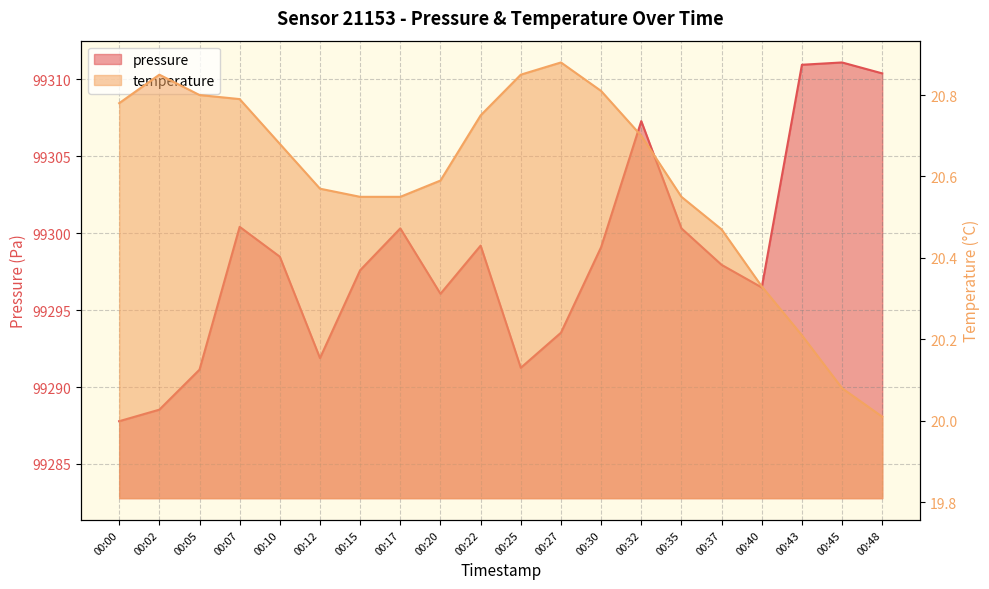

What is the minimum value for temperature?

20.0